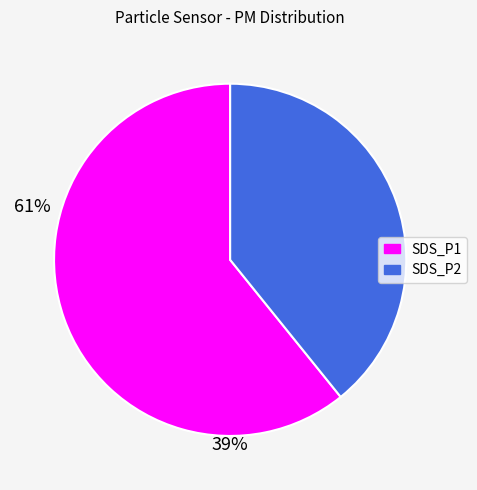

Is it true that SDS_P2 is 34% of the pie?

False